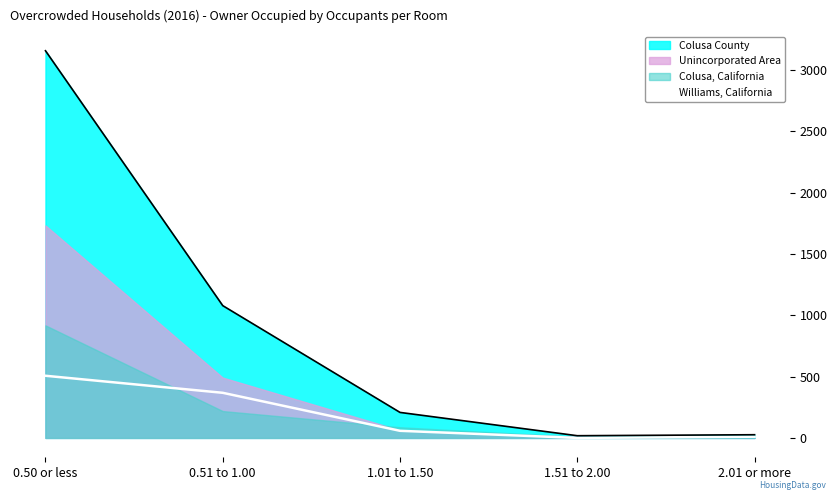

How many data points are less than 58?

2